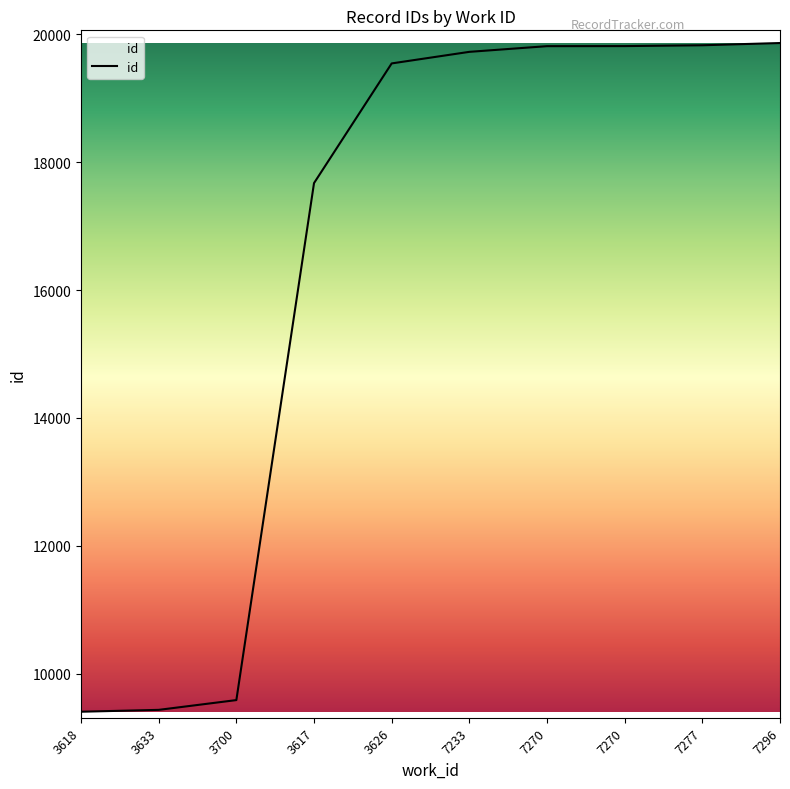

How many lines are shown in the chart?

1